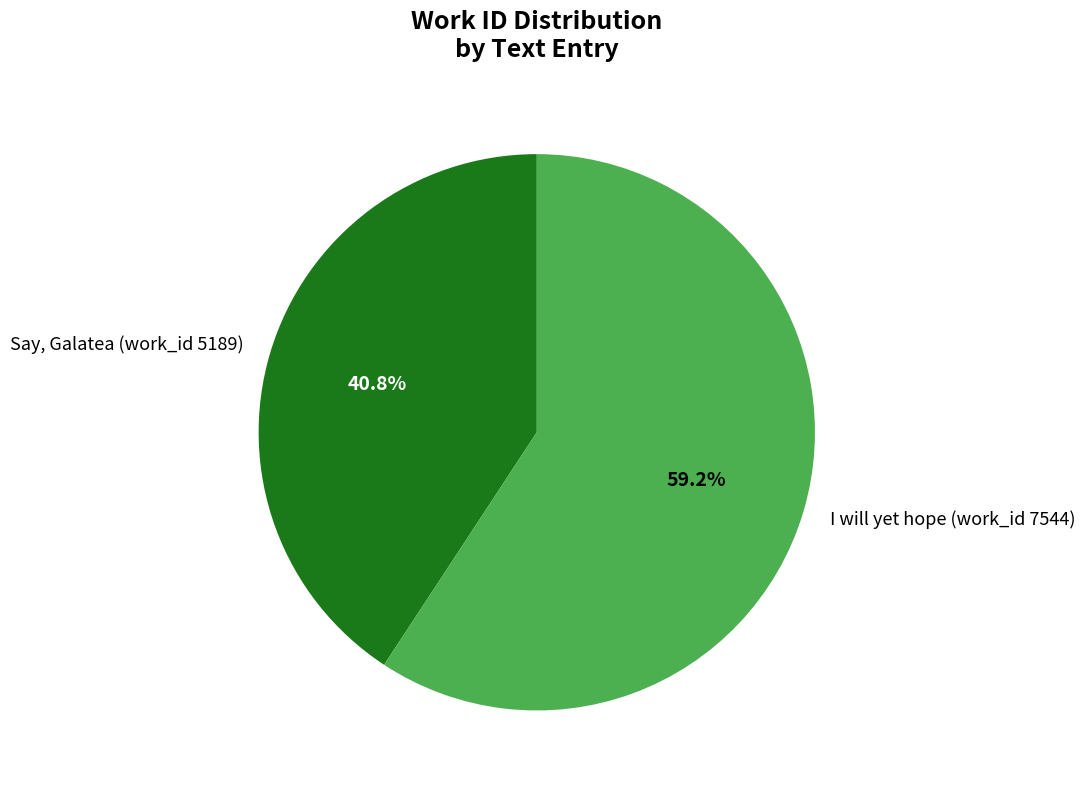

To the nearest percent, what is the difference between the largest and smallest slice percentages?

18%